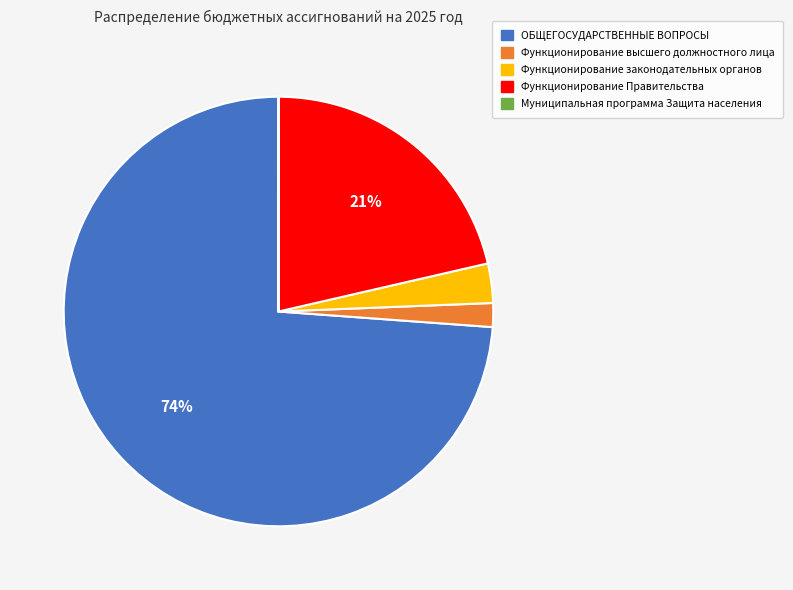

Which slice is the largest?

ОБЩЕГОСУДАРСТВЕННЫЕ ВОПРОСЫ